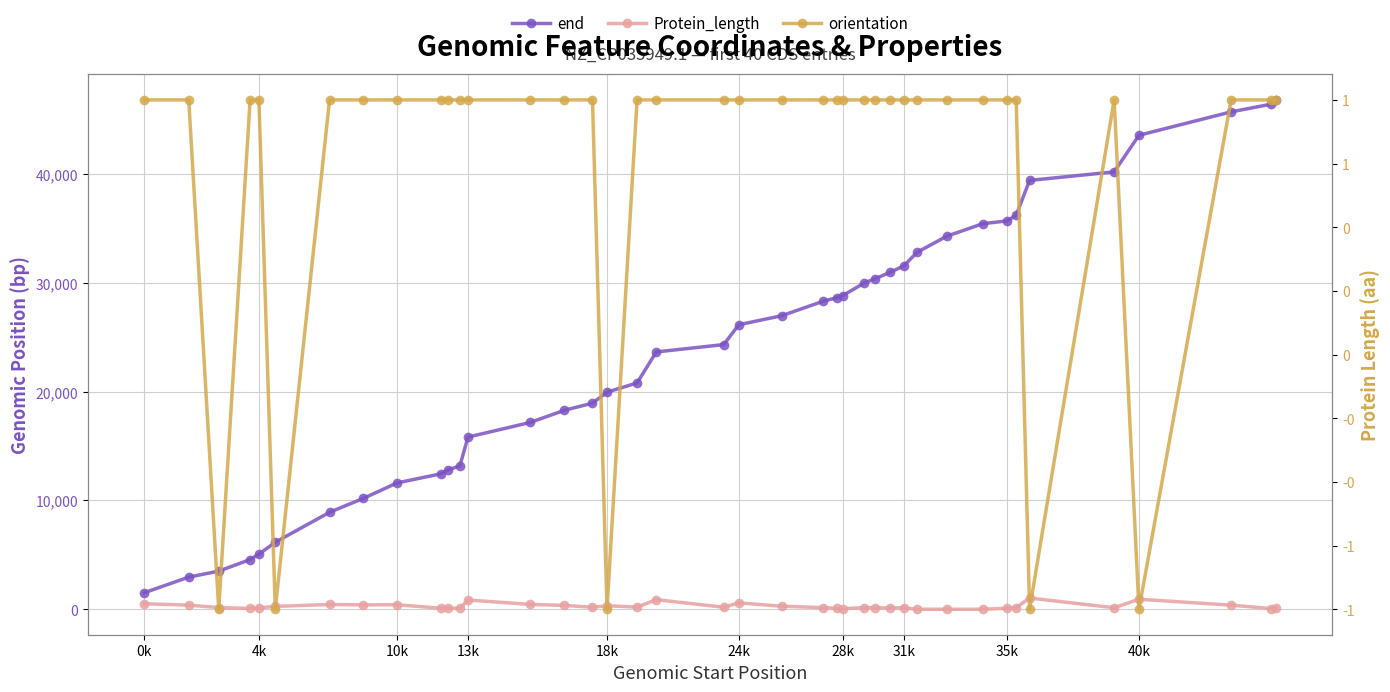

How many interior local valleys does the Protein_length series have?

11